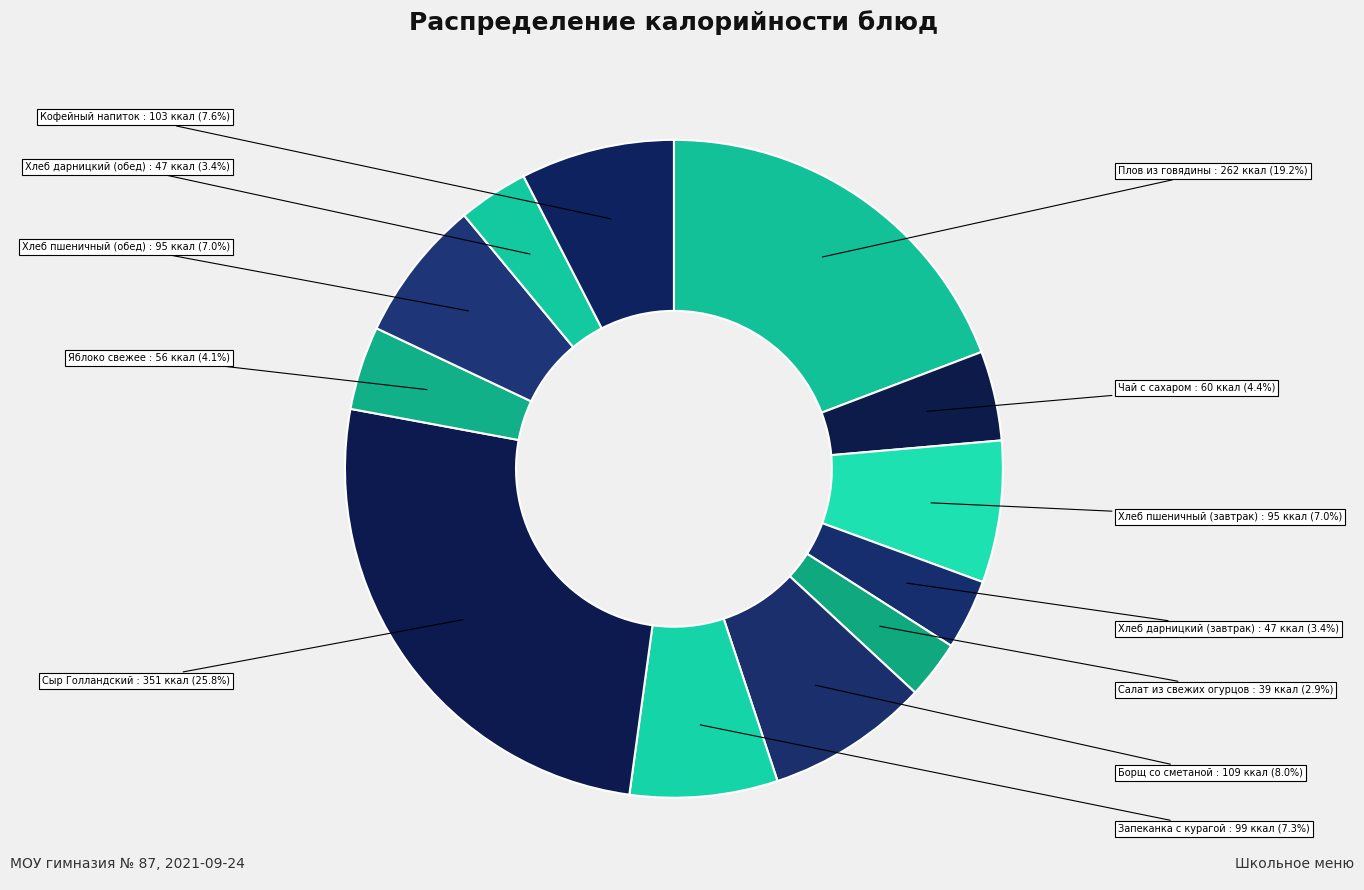

How many segments does this pie chart have?

12